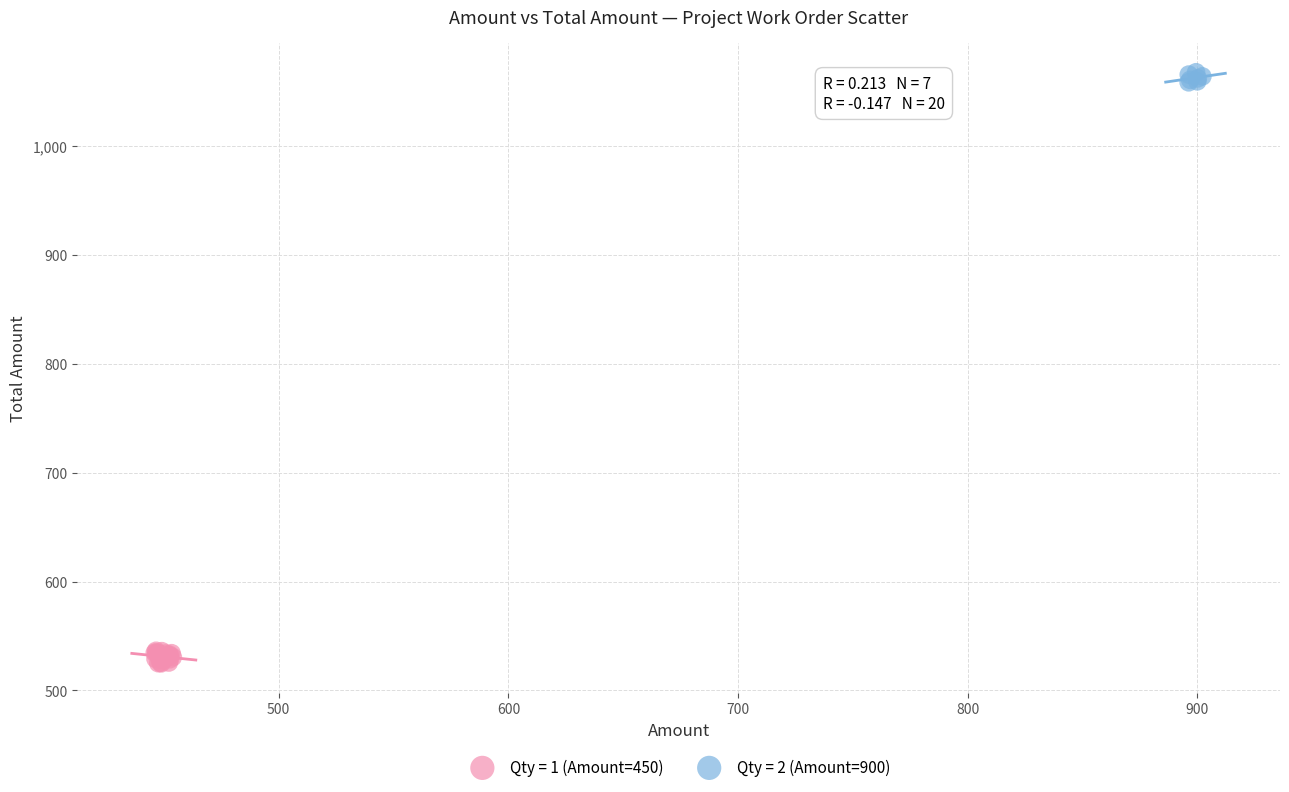

Which series reaches the minimum Y coordinate?

Qty = 1 (Amount=450)